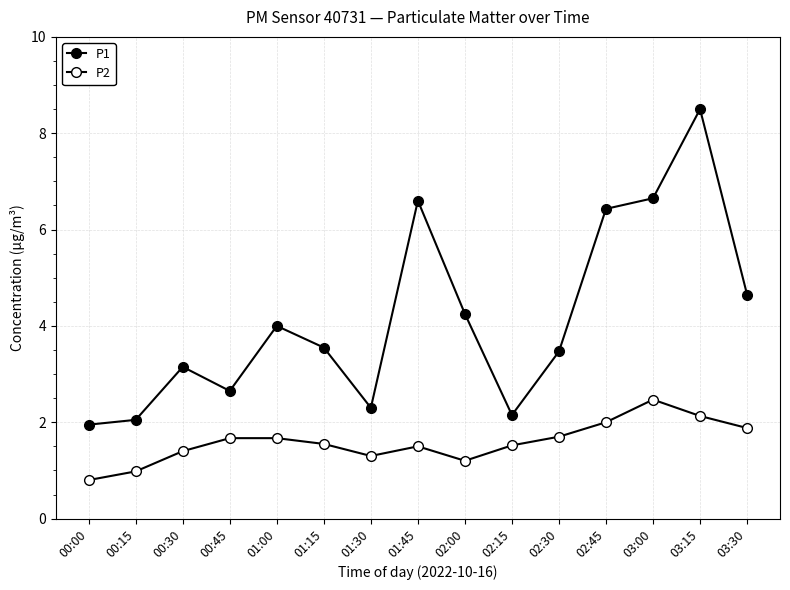

What is the total value across all series at 00:00?

2.8